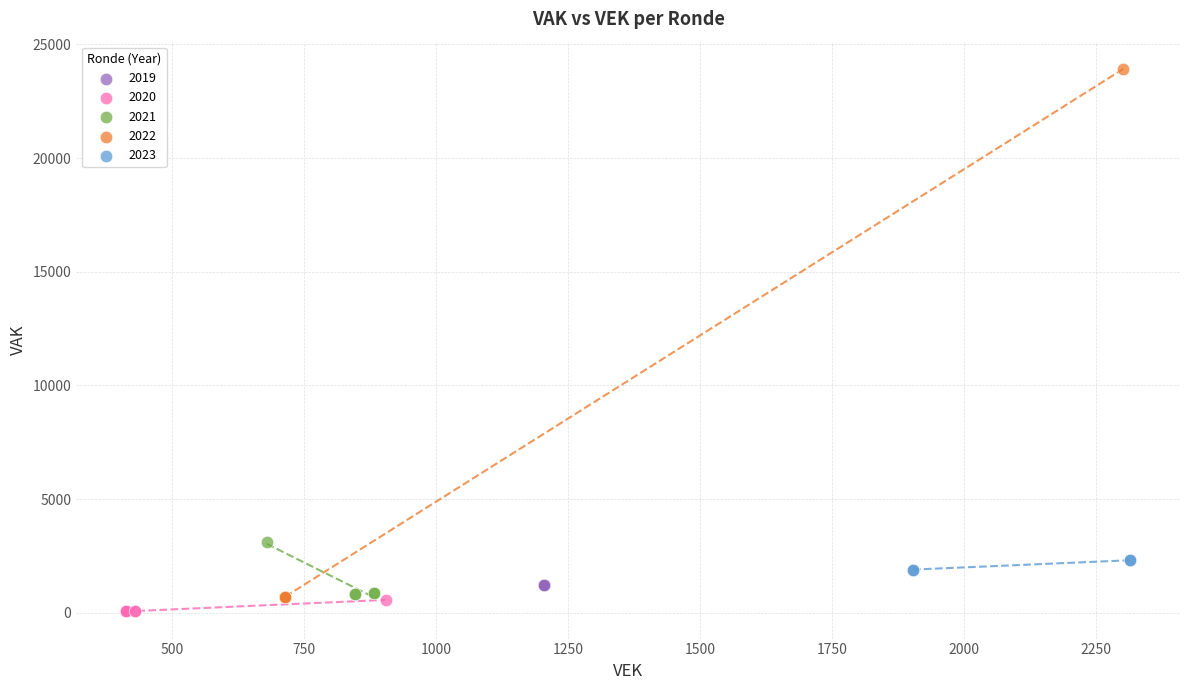

Which series reaches the maximum Y coordinate?

2022